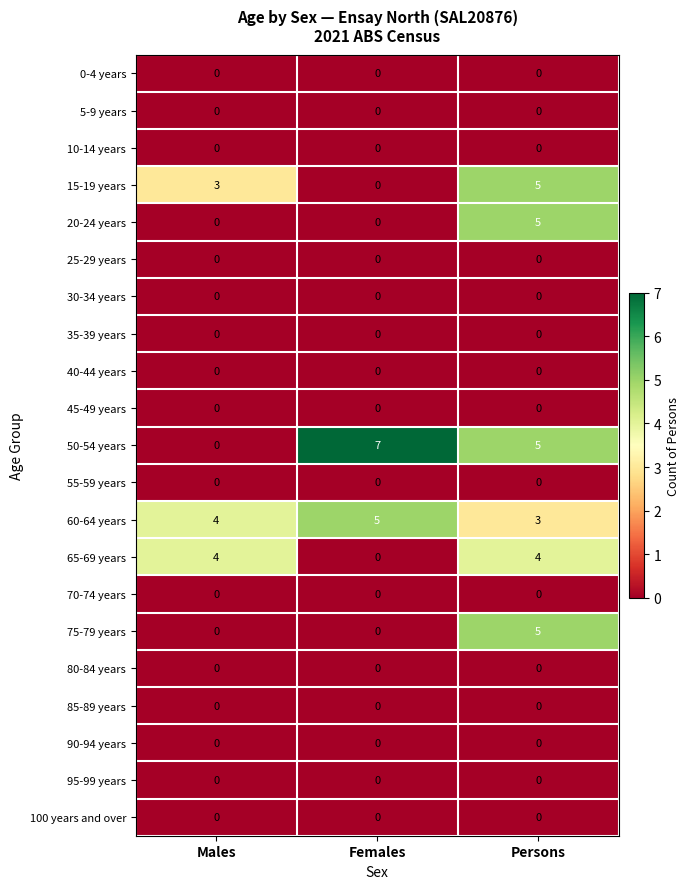

At which label is 50-54 years closest to 3?

Persons